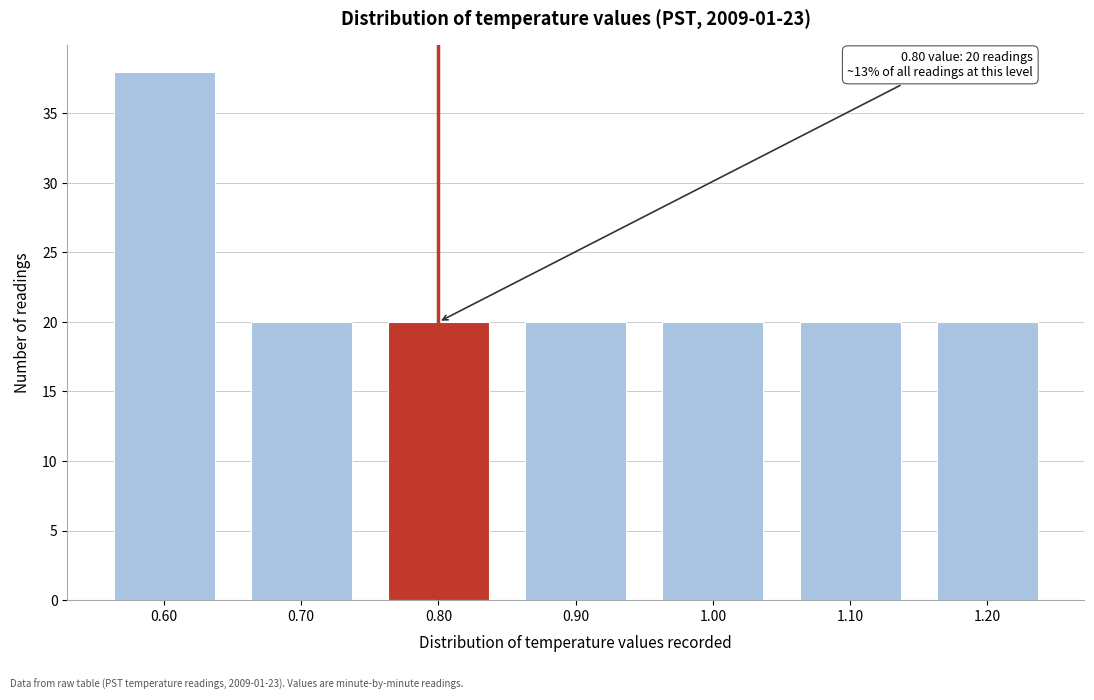

Reading left to right, extract all data points from this chart.

38	20	20	20	20	20	20